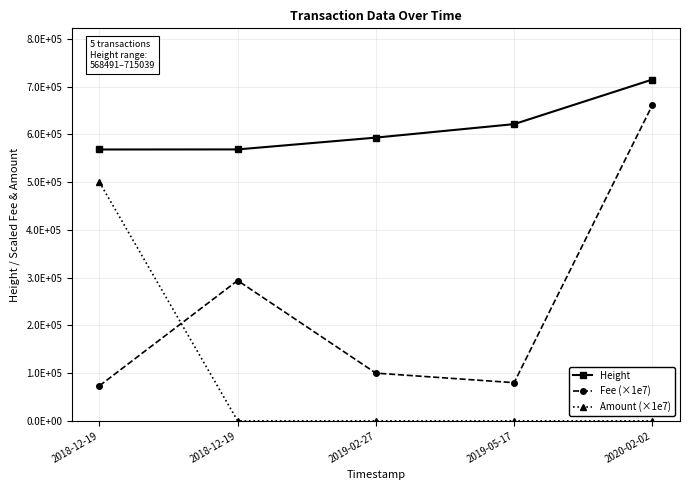

Does the chart have visible grid lines?

Yes